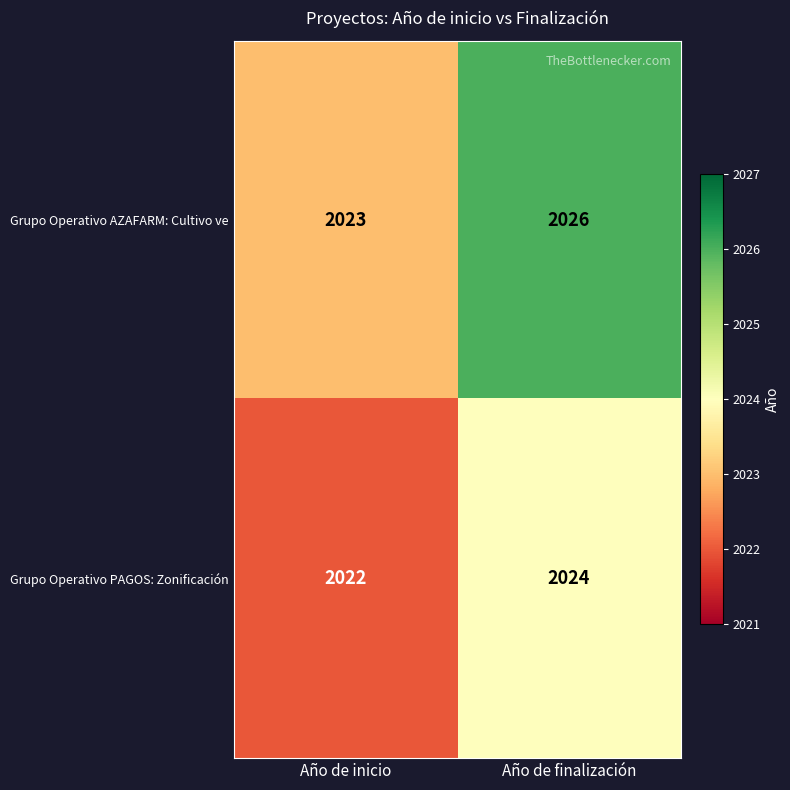

How many values in the Grupo Operativo PAGOS: Zonificación series are below 2024?

1